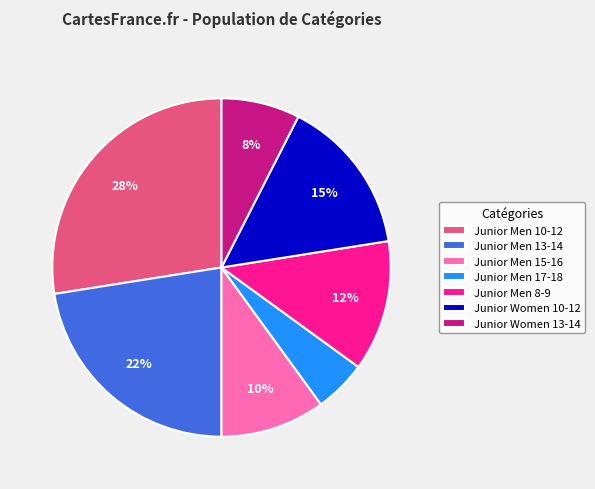

Is it true that Junior Men 15-16 is 23% of the pie?

False